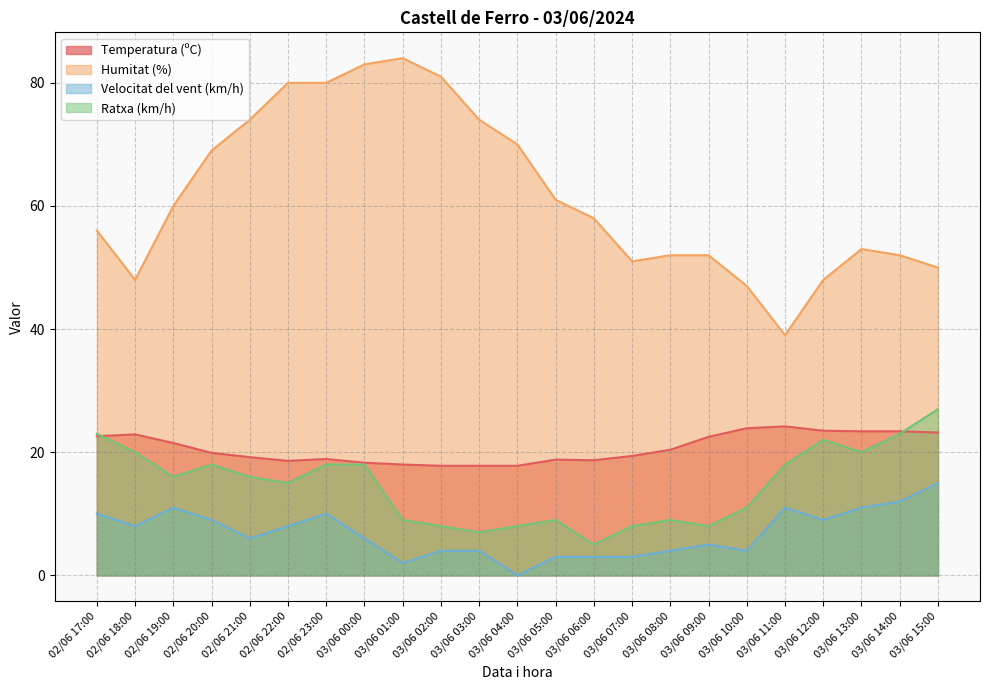

True or false: Temperatura (ºC) has a value of 14.0 at 03/06 10:00.

False